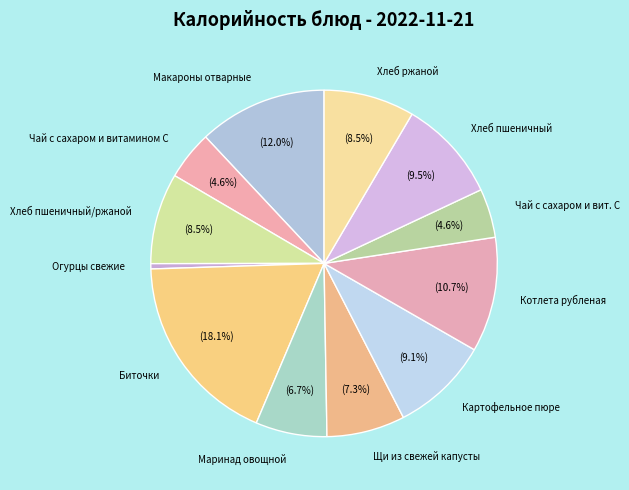

What percentage is the Макароны отварные slice, to the nearest percent?

12%